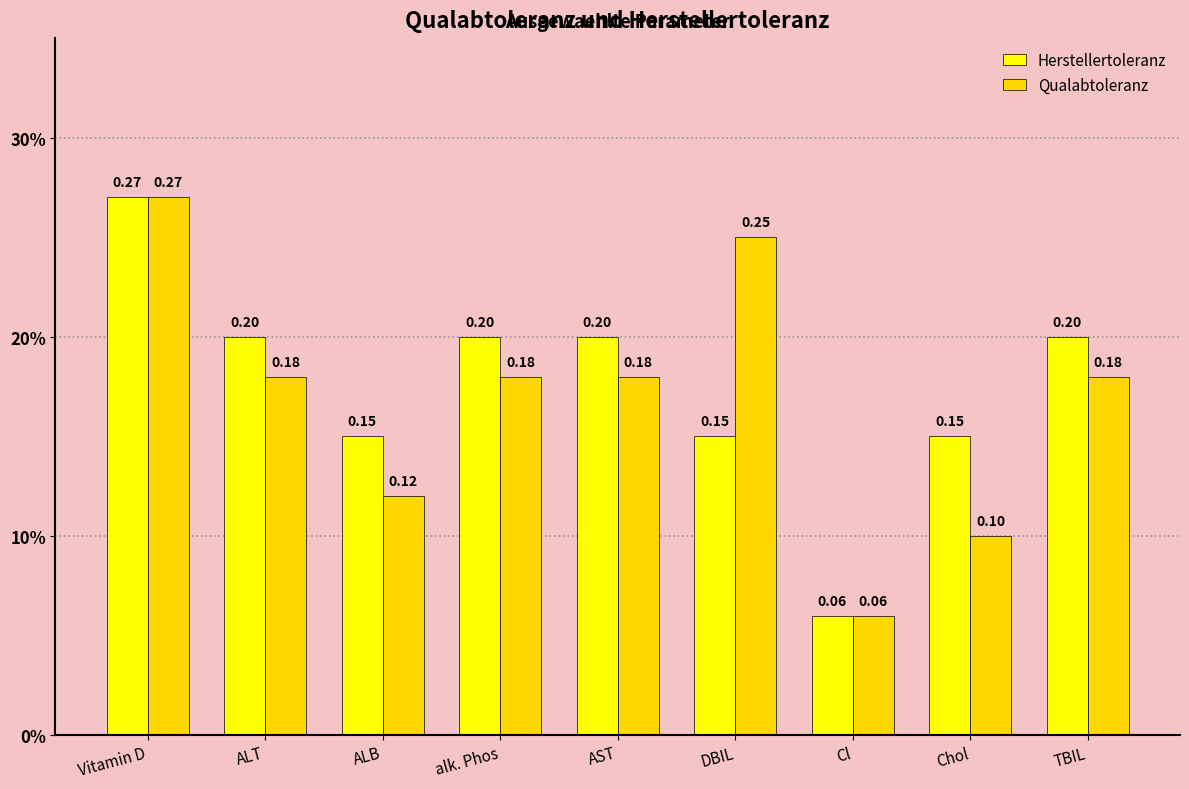

Does the chart contain any negative values?

No